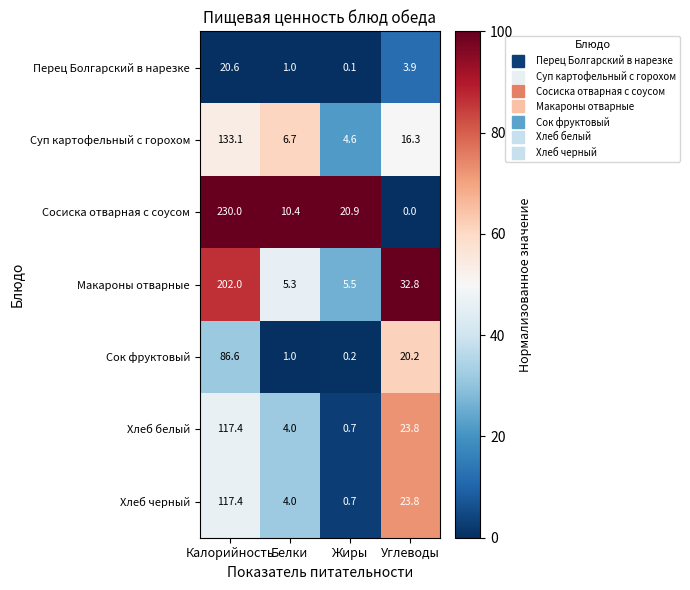

Between Калорийность and Углеводы, which series saw the biggest shift?

Сосиска отварная с соусом